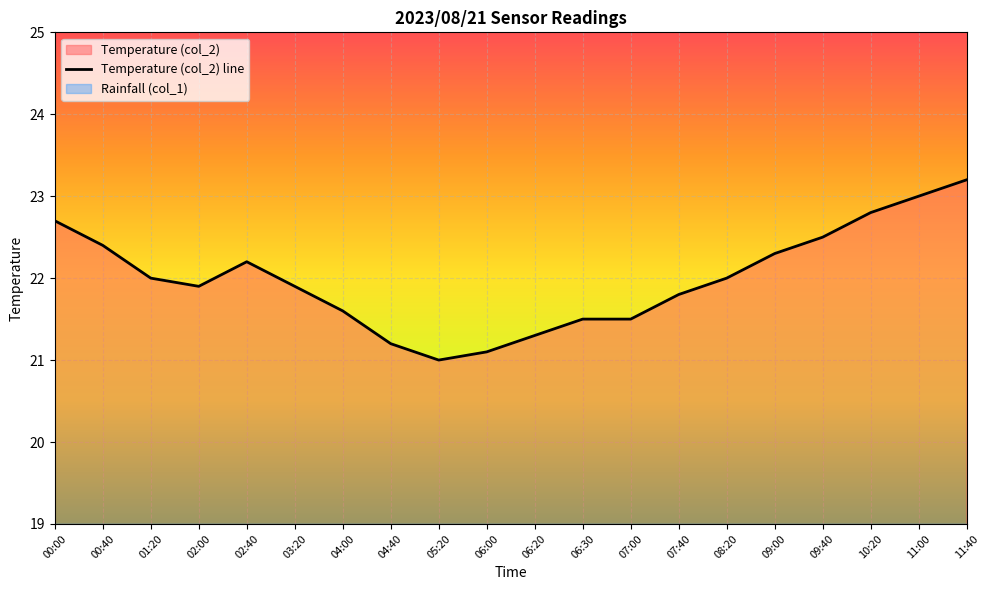

The value at 07:00 is 21.5. True or false?

True